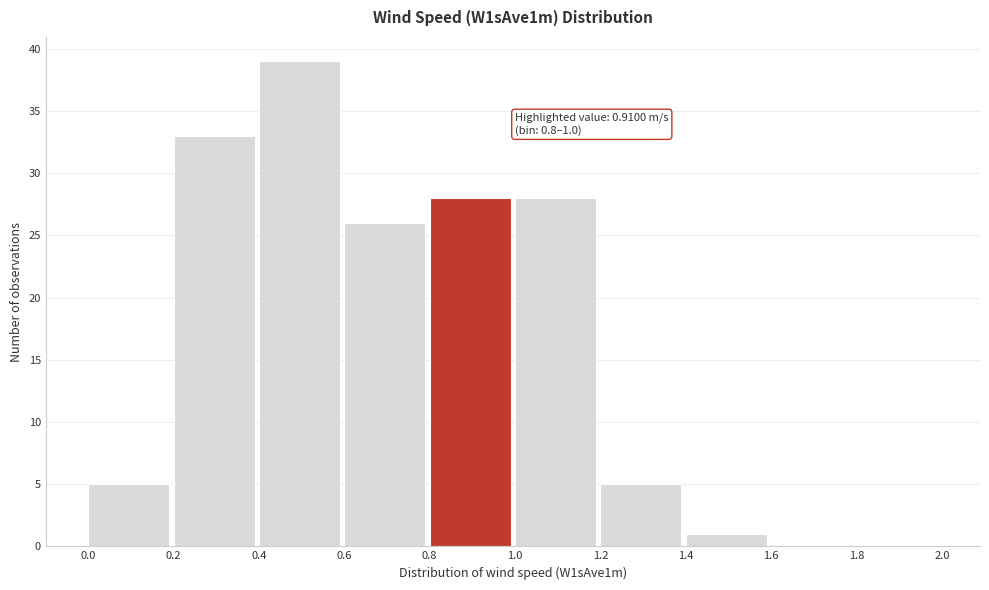

Over which range of the x-axis is the bar tallest?

0.4 to 0.6